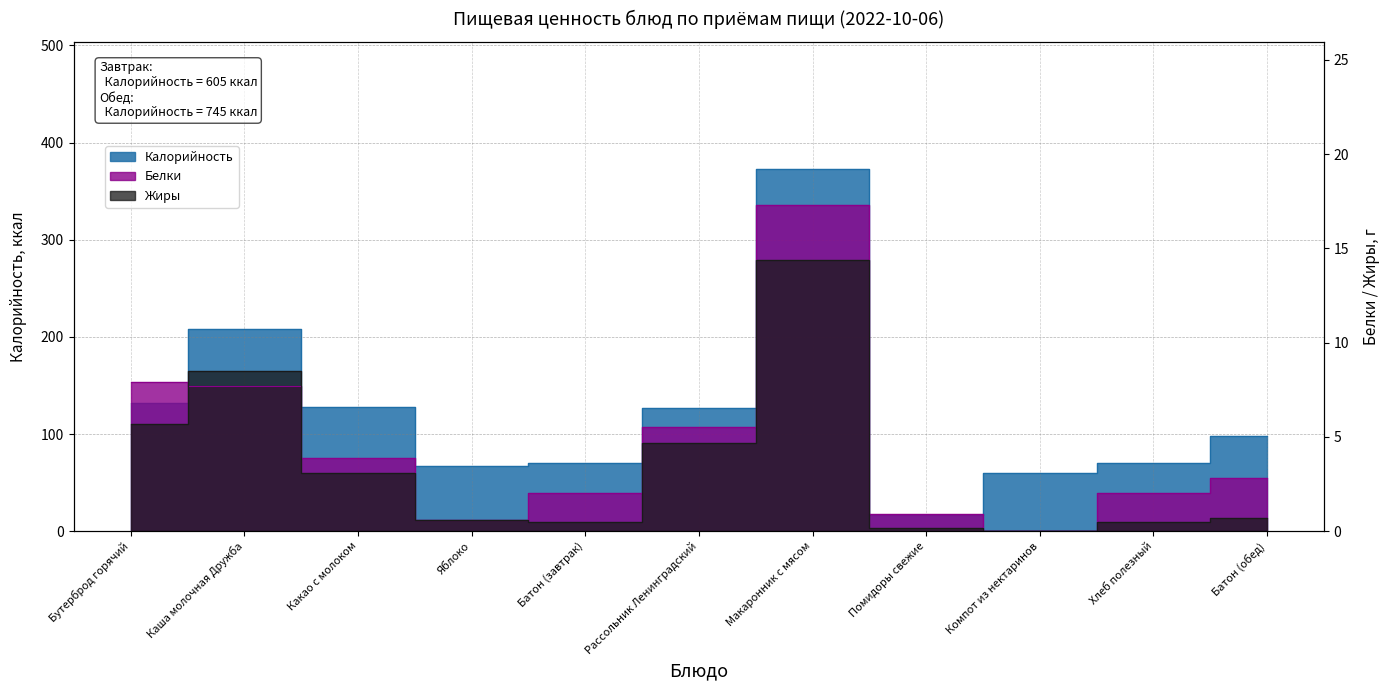

At Батон (обед), list the series in order from largest to smallest.

Калорийность, Белки, Жиры